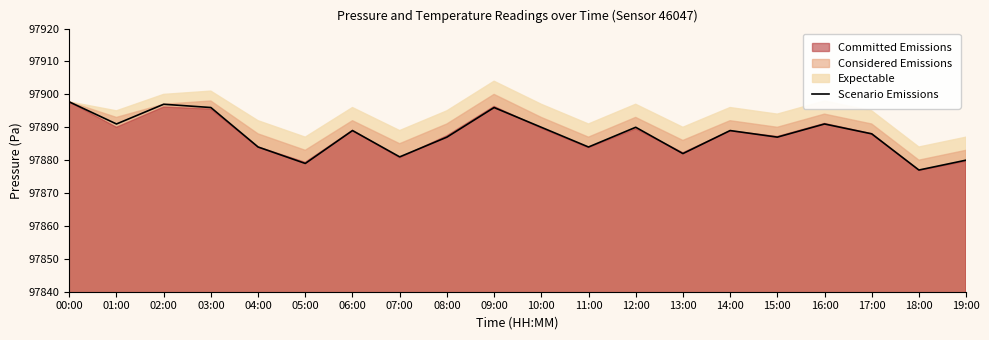

What is the difference between the maximum and second lowest values?

18.7